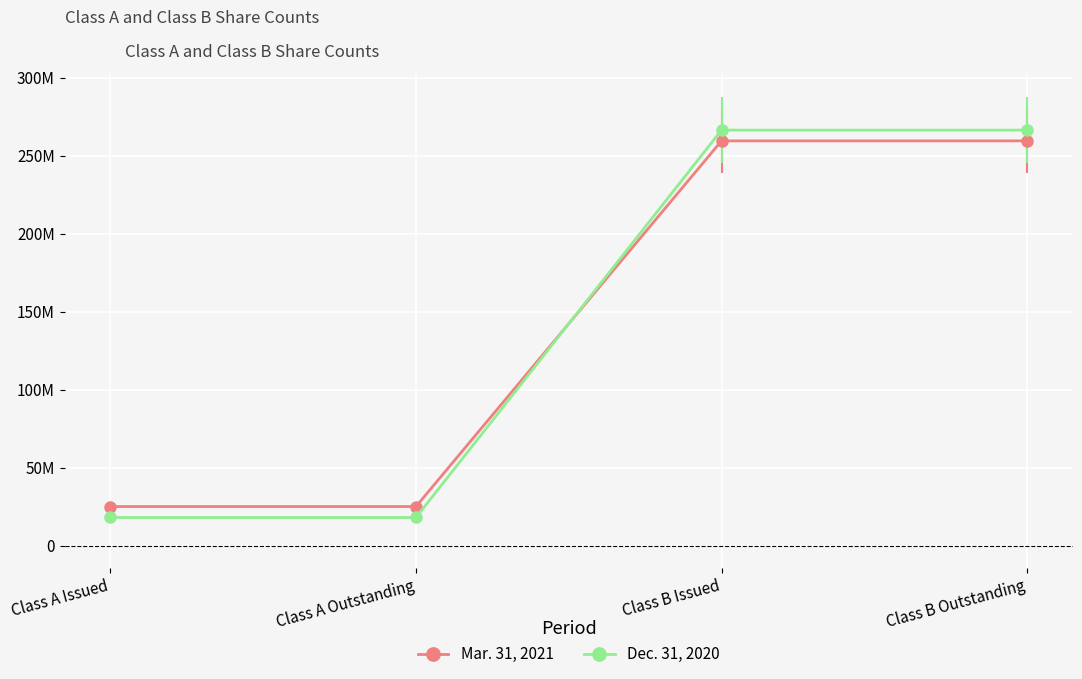

Count the Dec. 31, 2020 values in the range 18028308 to 266416928.

4